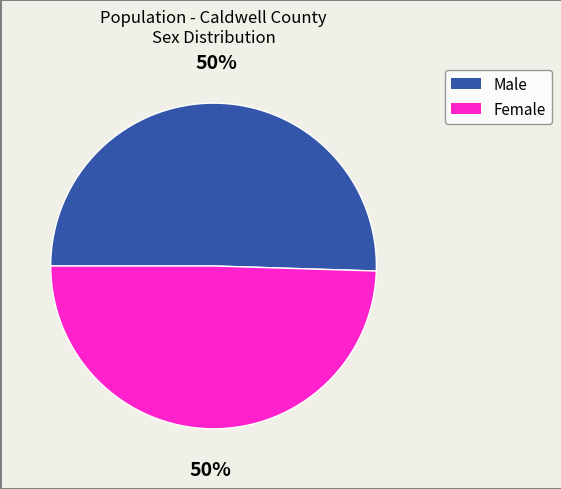

What is the ratio of the value at Male to the value at Female?

1.0